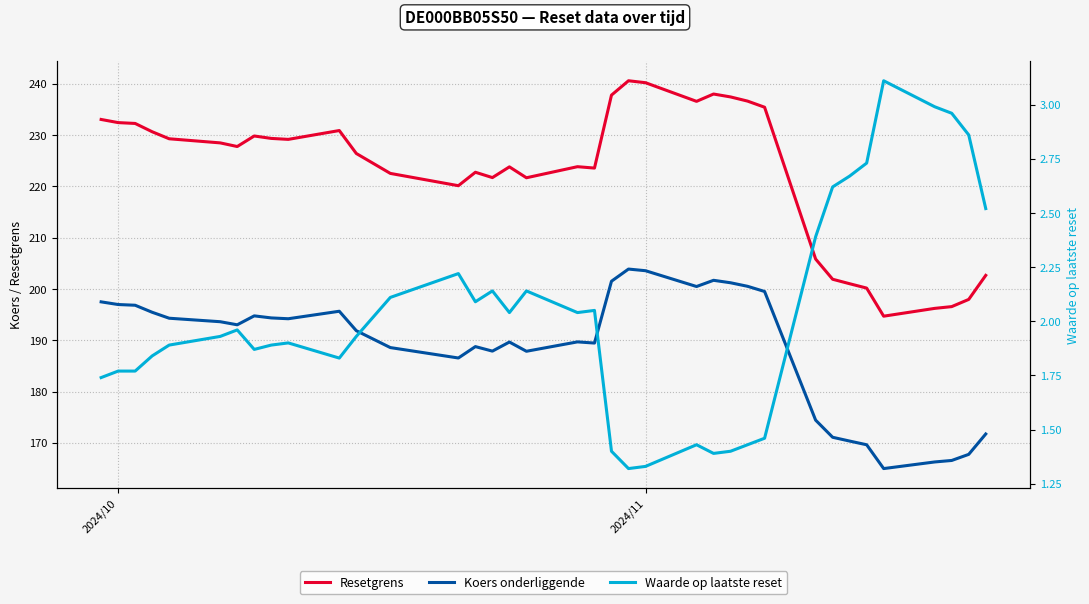

List the series in order of their peak value, lowest first.

Waarde op laatste reset, Koers onderliggende, Resetgrens